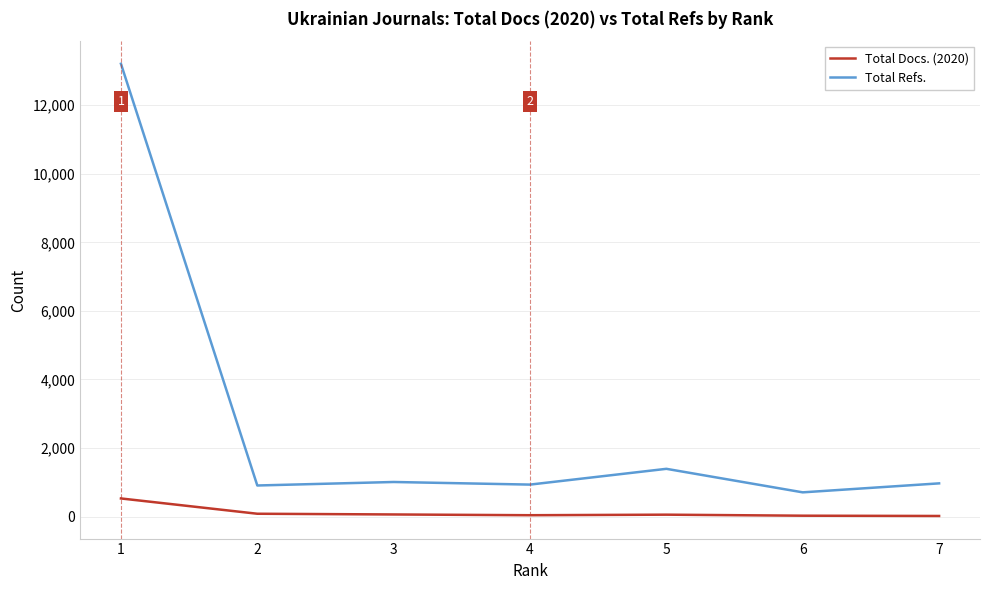

Which series has the largest range (max minus min)?

Total Refs.